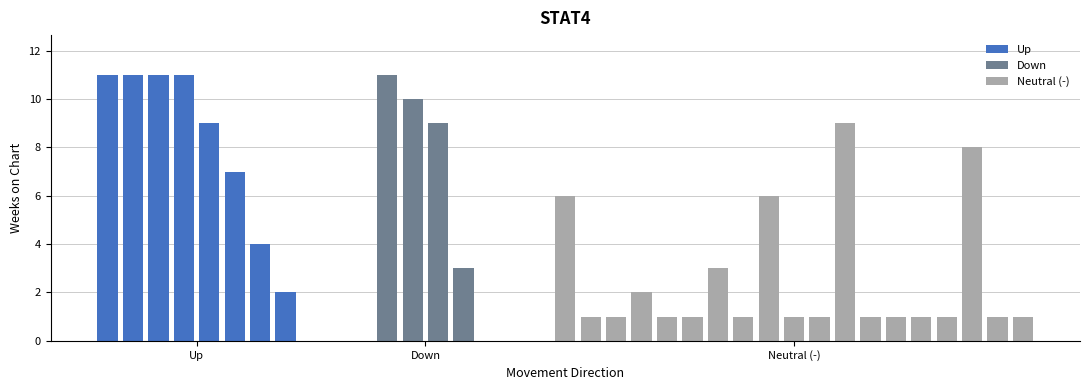

What is the sum of all Up values?

66